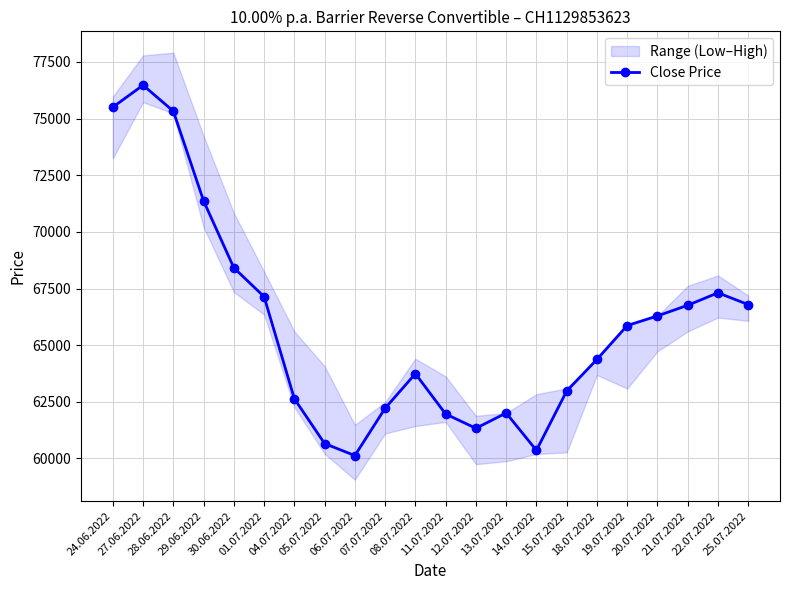

What is the average value?

65892